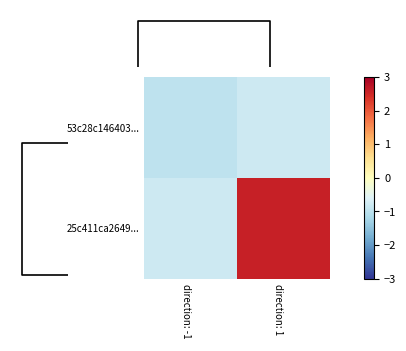

How many values in 25c411ca2649... are above zero?

1